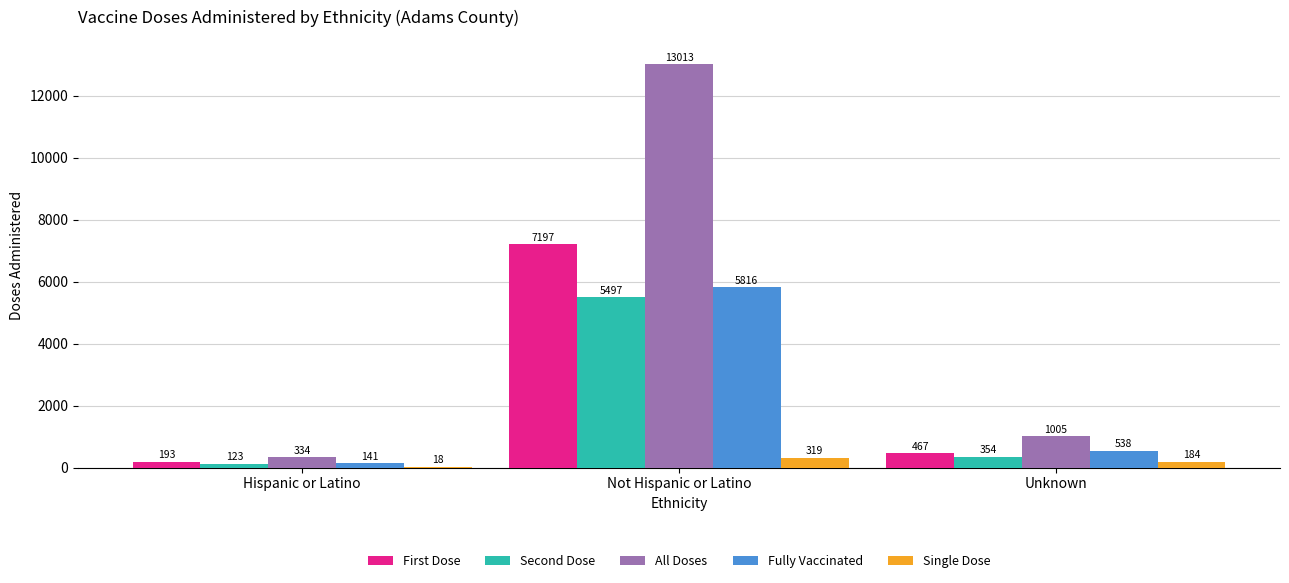

What is the average value of the All Doses series?

4784